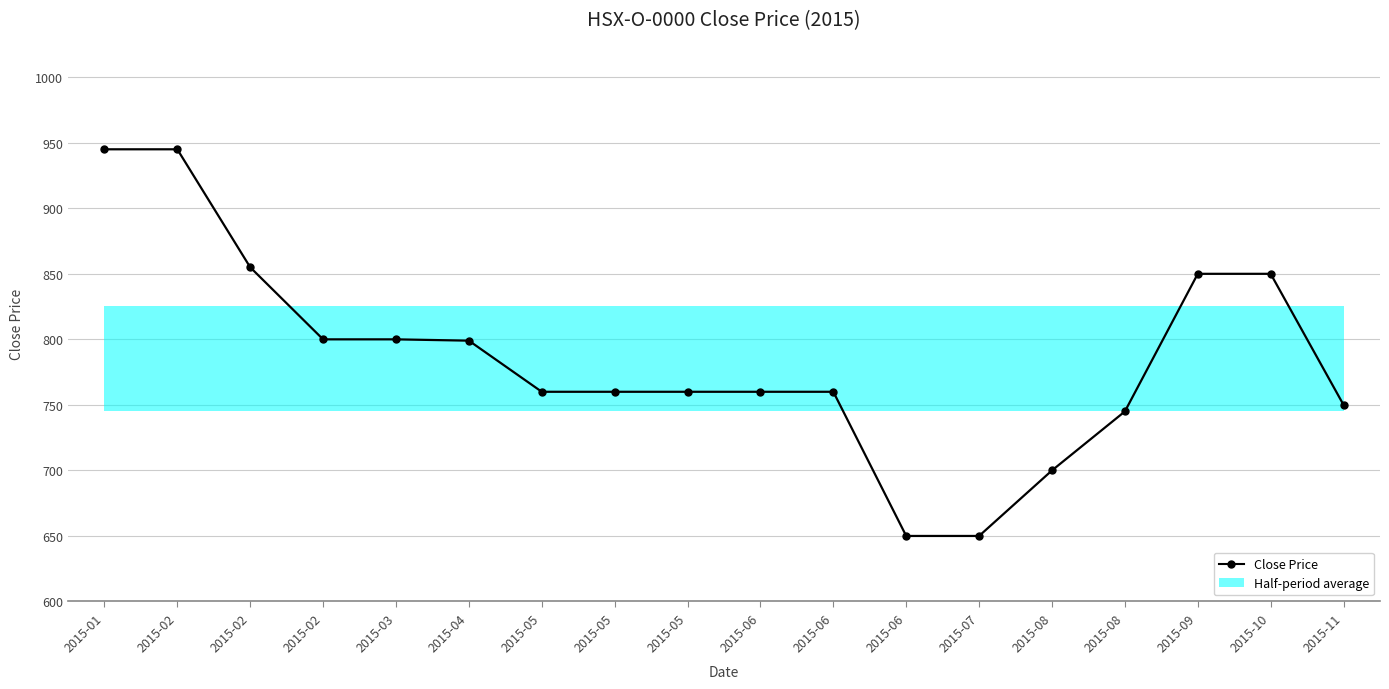

Between 2015-10 and 2015-01, which is larger?

2015-01